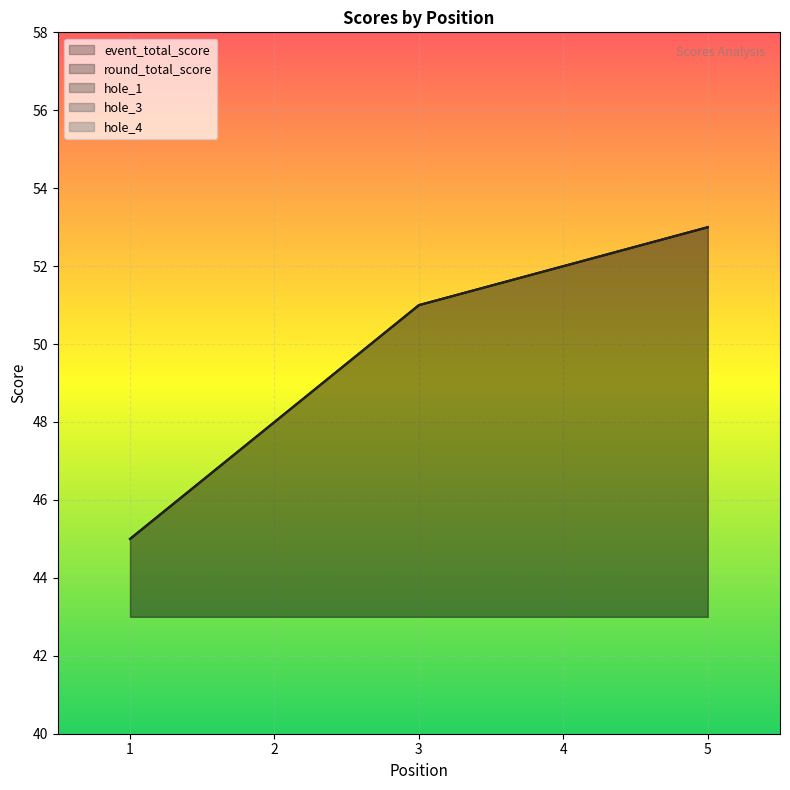

At which category is the sum across all series the highest?

5